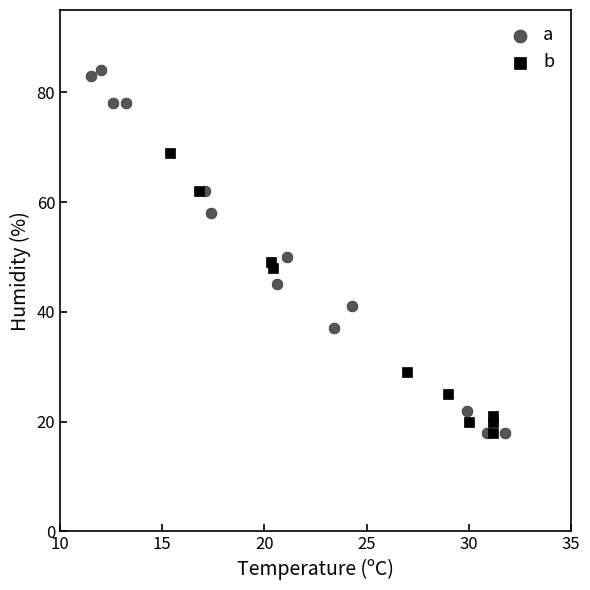

Which series has the largest Y range (max minus min)?

a